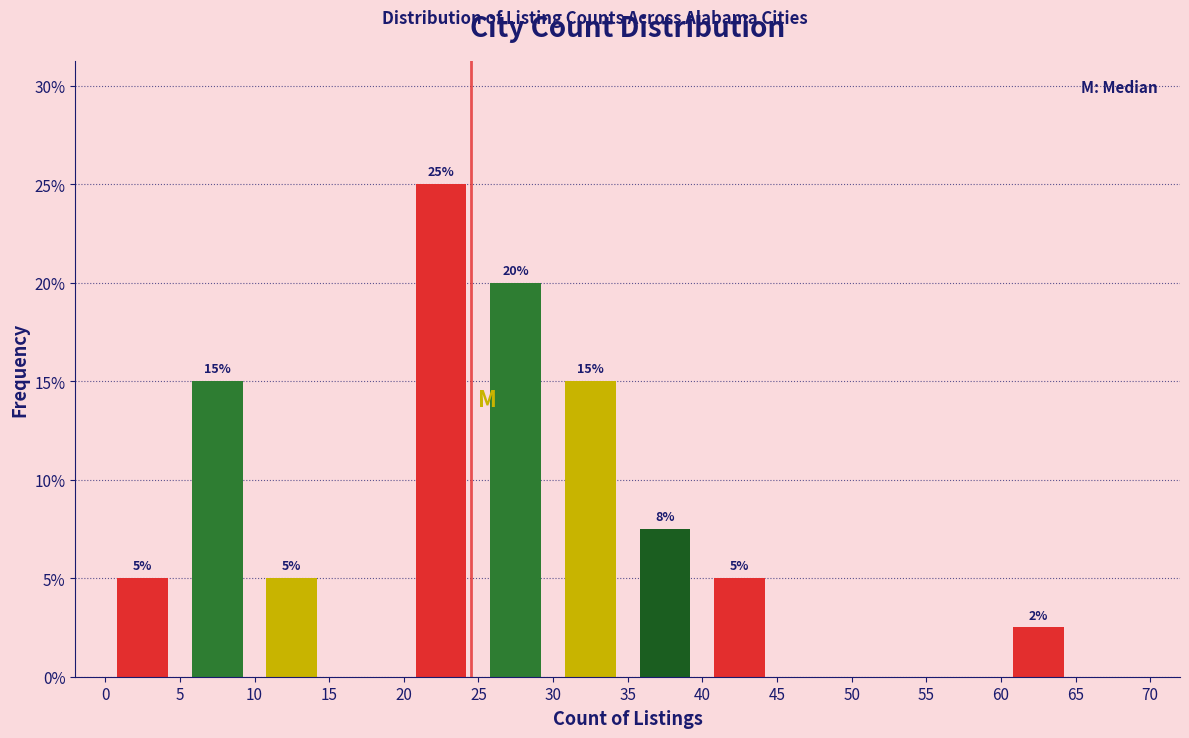

Which range on the x-axis has the tallest bar?

20 to 25